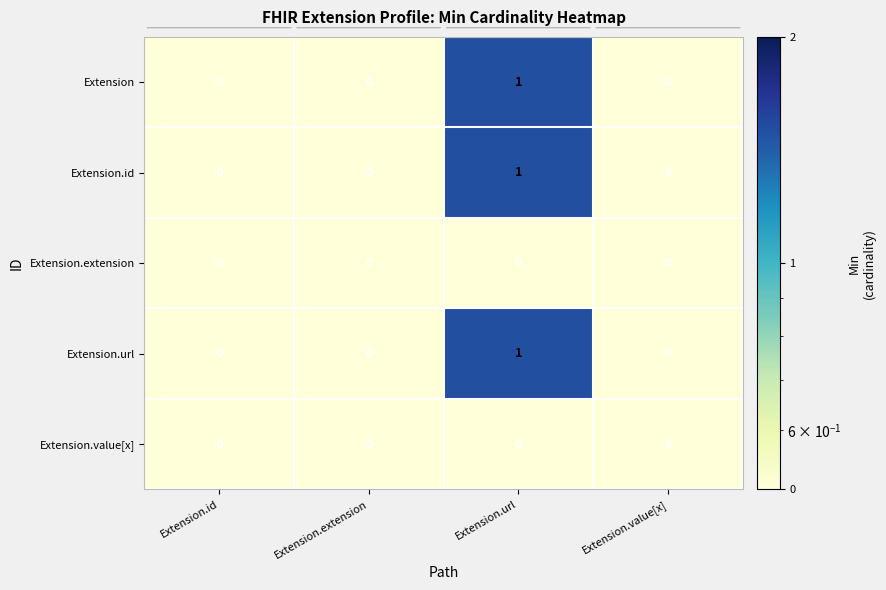

Is it true that Extension.id equals 0 at Extension.extension?

True